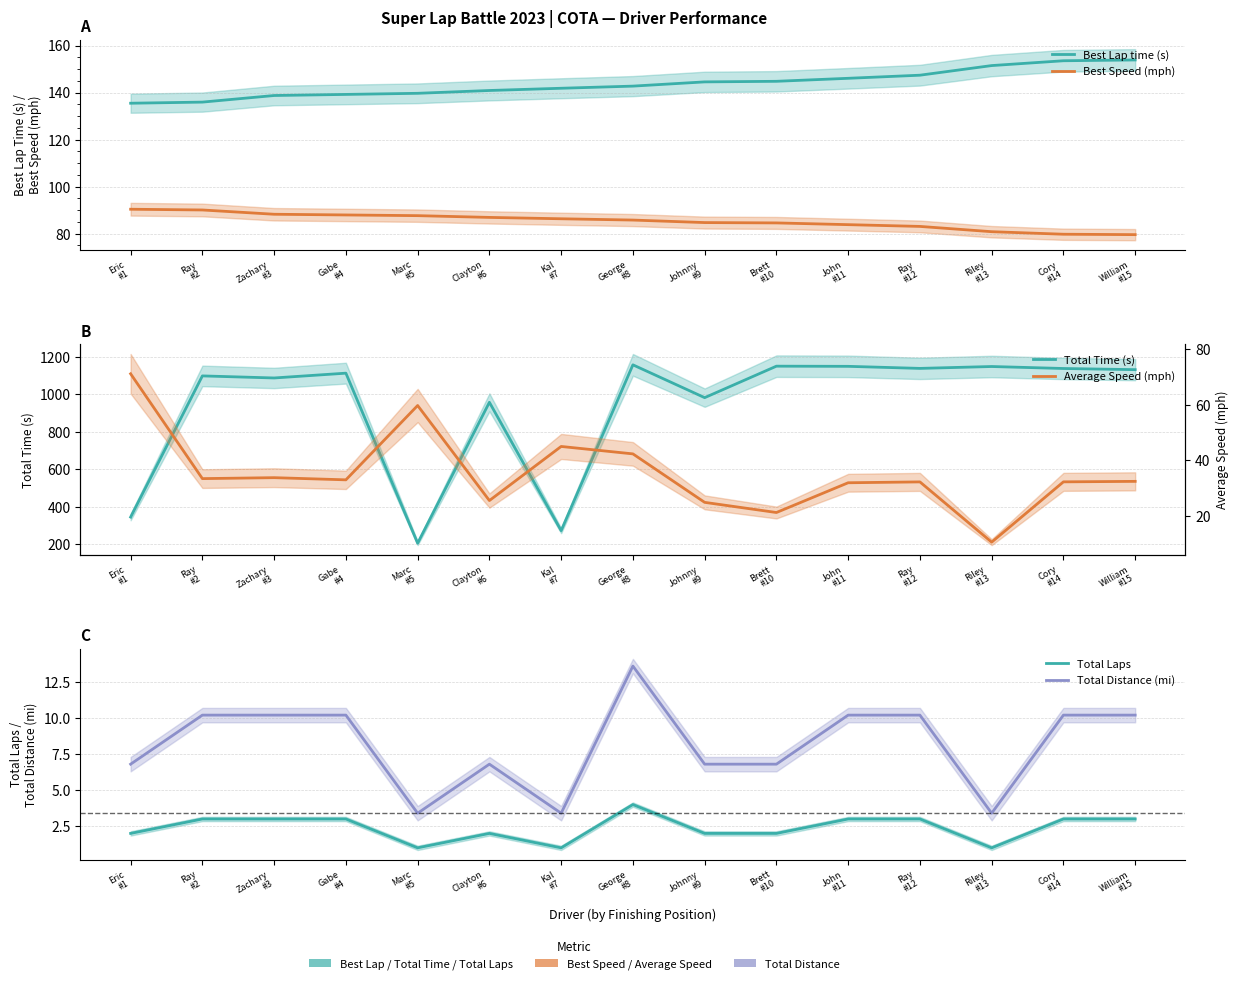

At which label does Average Speed (mph) reach its peak?

Eric
#1